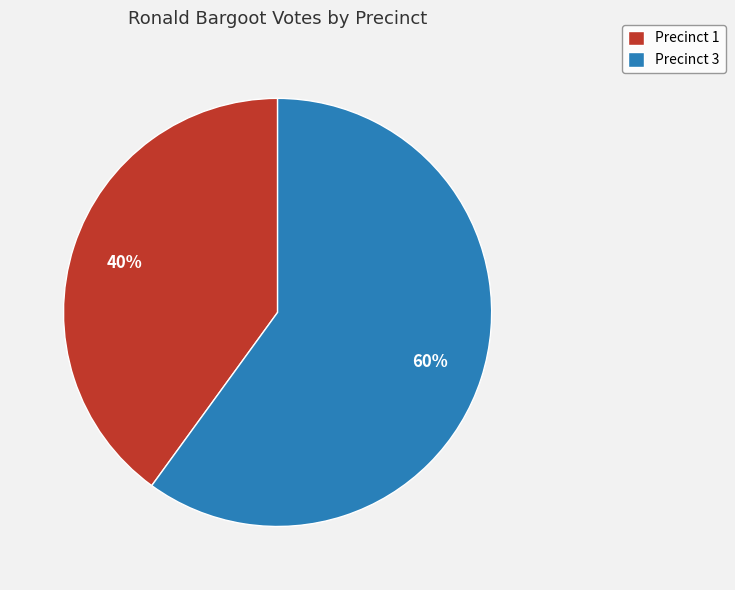

How many segments does this pie chart have?

2